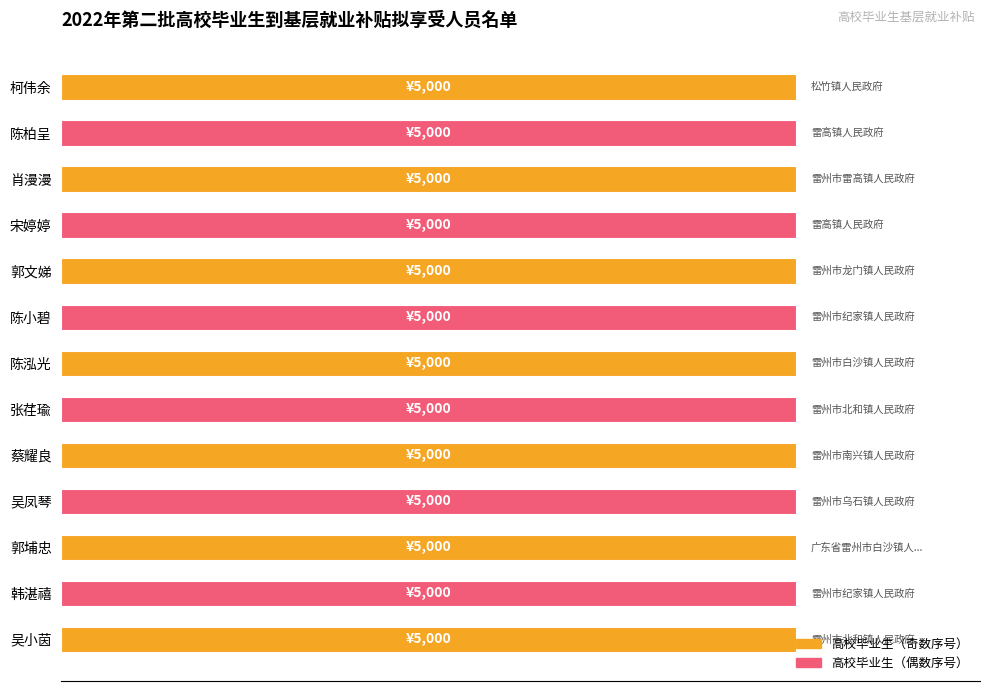

The 序号 series shows 1 at 陈柏呈. True or false?

False